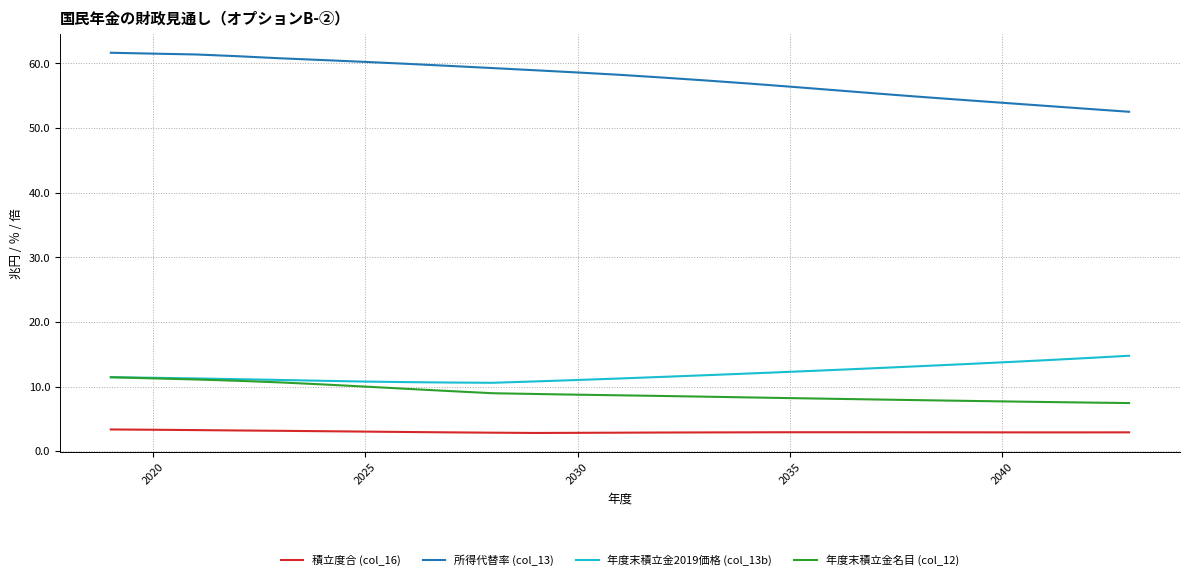

What is the maximum value shown in the chart?

61.7